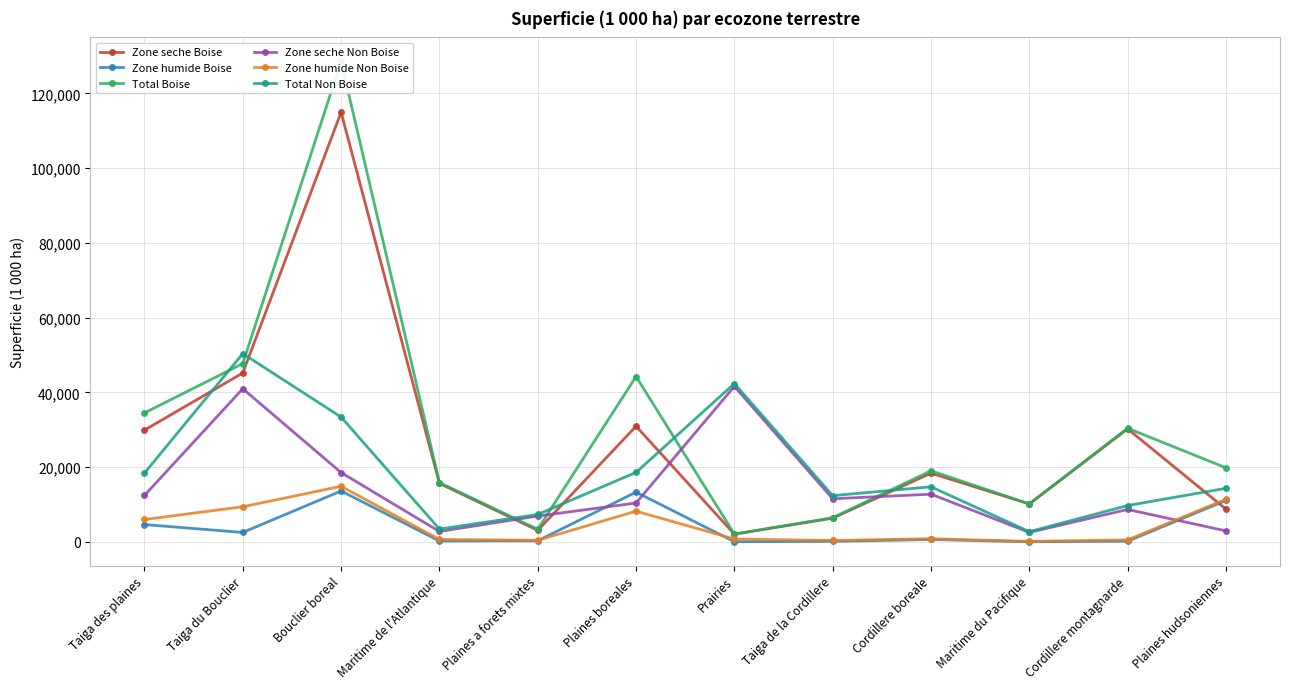

Is it true that Zone humide Boise equals 1929.0 at Taiga des plaines?

False